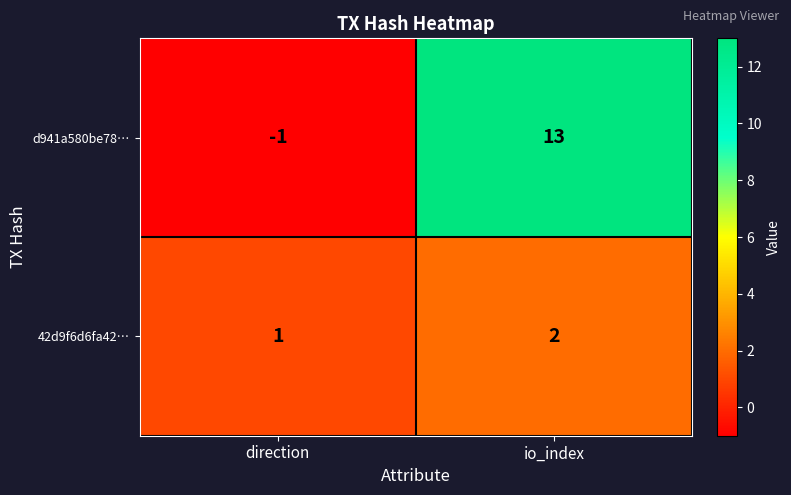

Rank the series at direction from lowest to highest value.

d941a580be78…, 42d9f6d6fa42…